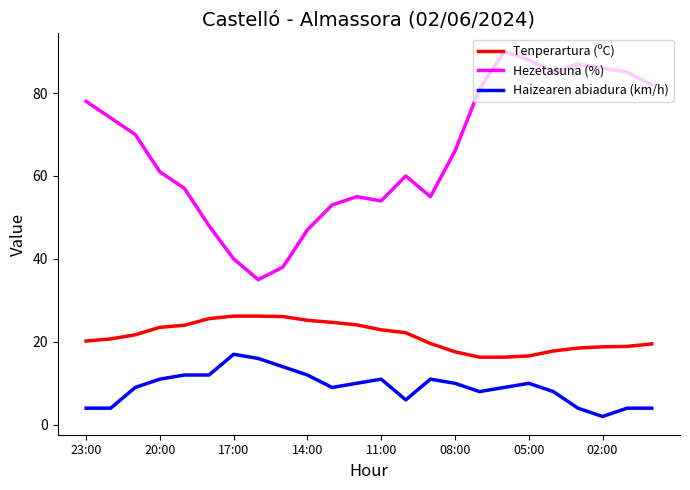

Which series has the largest total across all categories?

Hezetasuna (%)